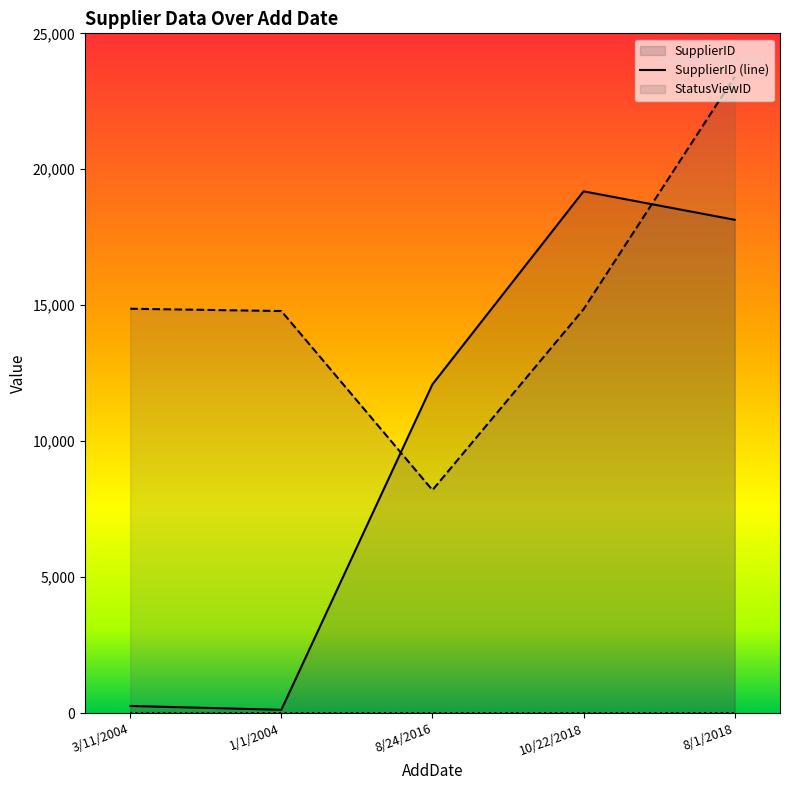

Where is StatusViewID (line) nearest to the value 15801?

3/11/2004